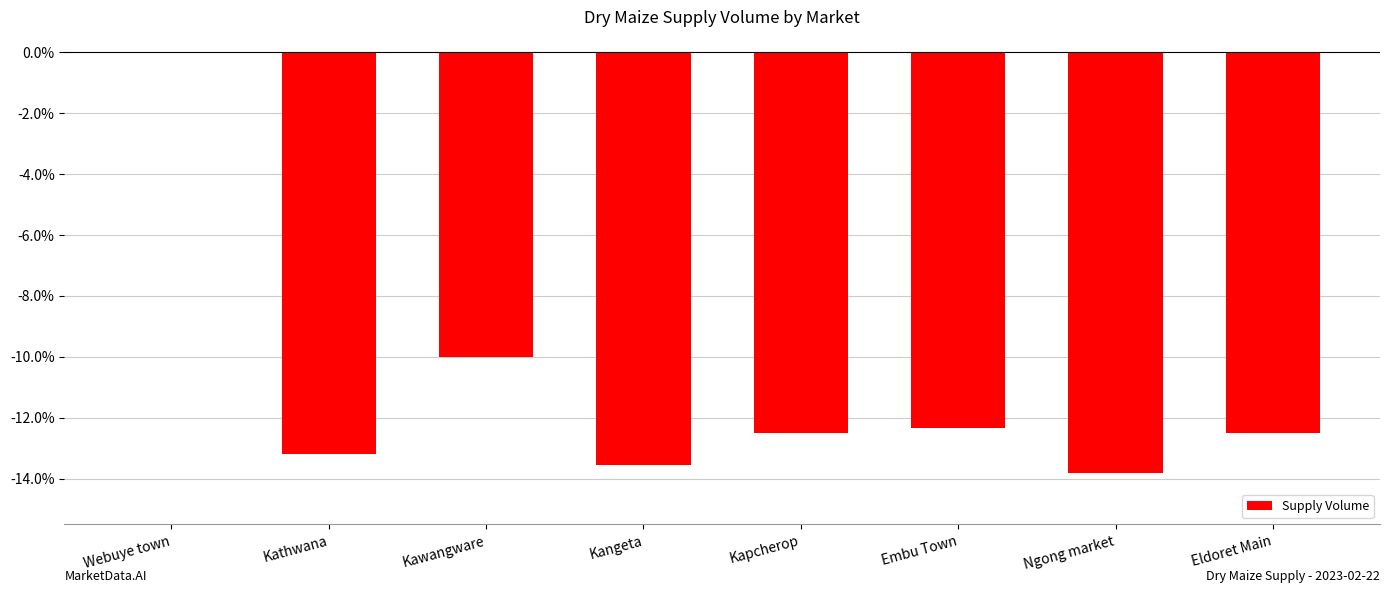

What is the change in value from Kangeta to Eldoret Main?

+1.0